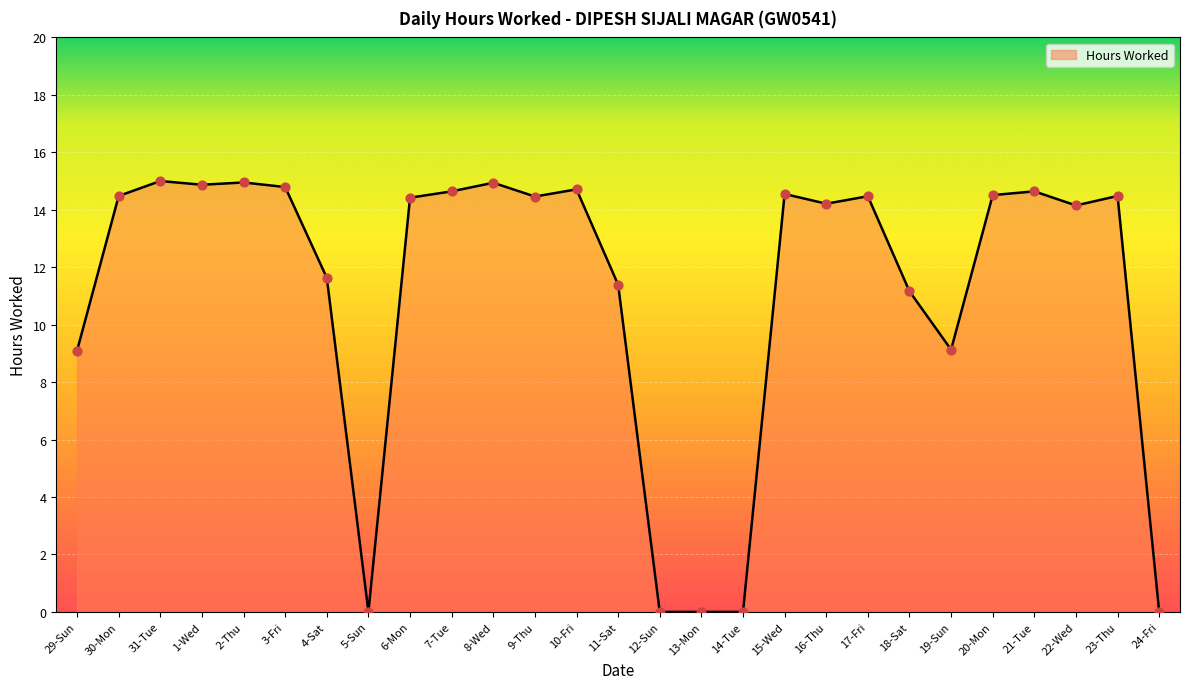

What is the change in value from 4-Sat to 18-Sat?

-0.5